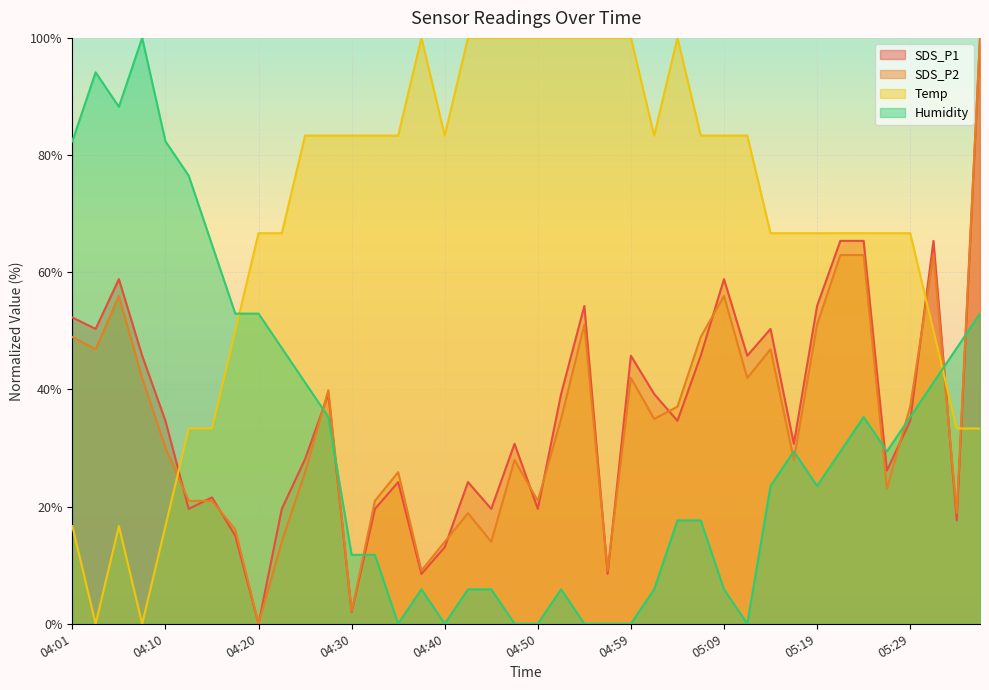

What value does the SDS_P2 series have at 04:15?

21.0